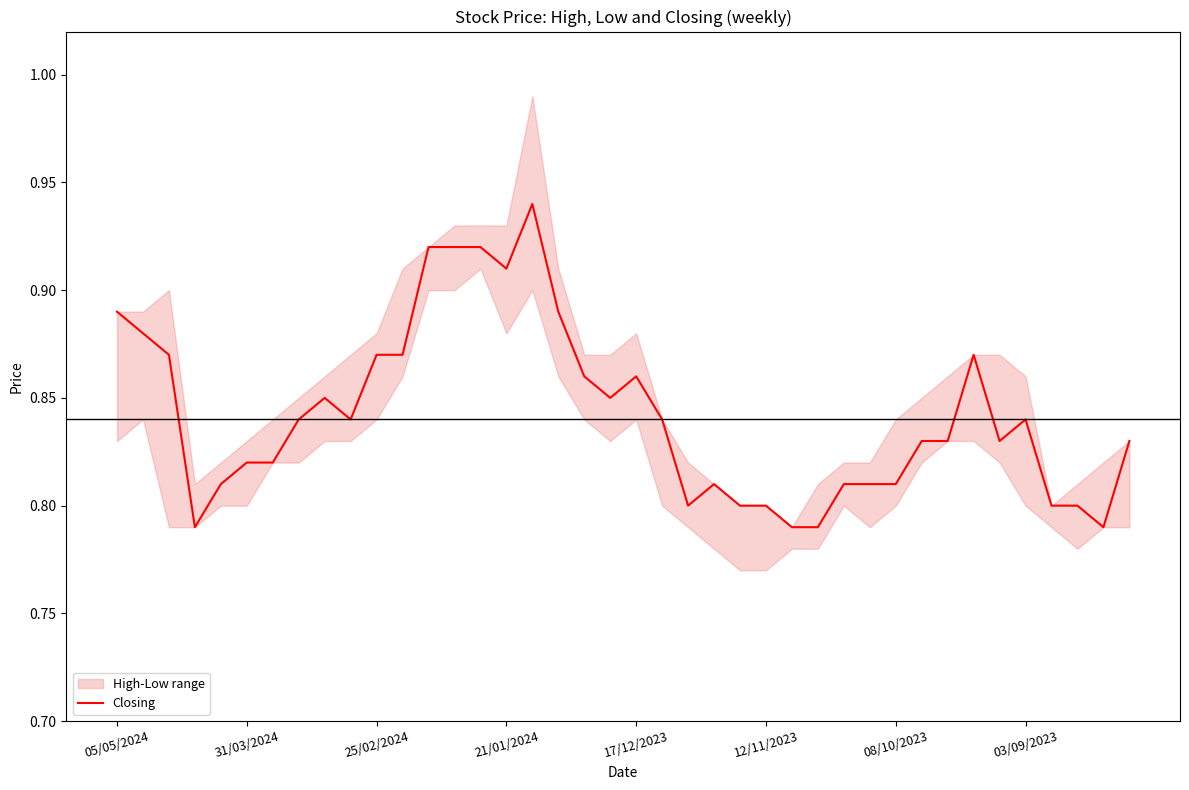

How many categories are shown in the chart?

40